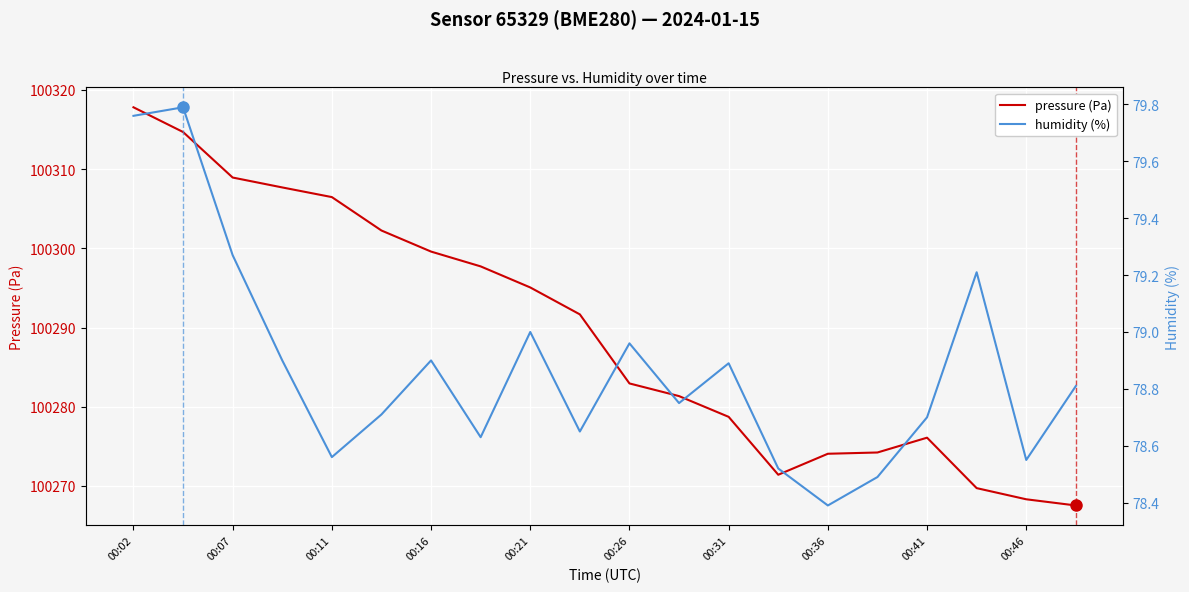

At how many categories does at least one series exceed 13055?

20